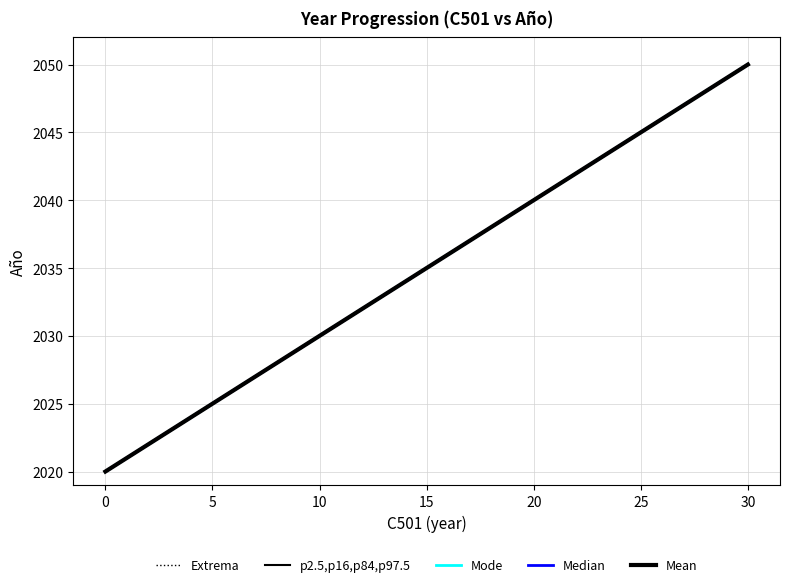

What is the maximum value shown in the chart?

2050